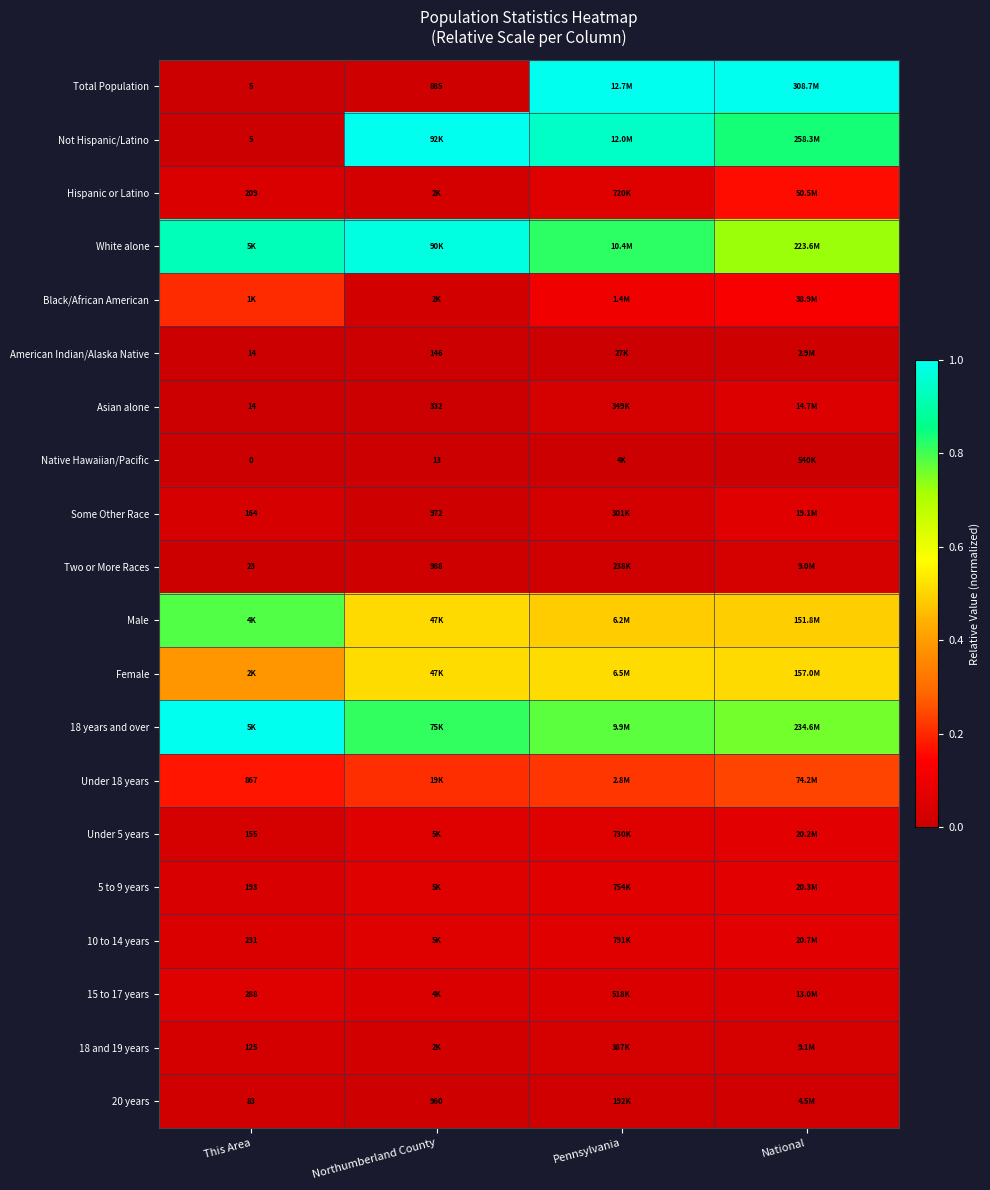

What is the difference between the highest and lowest values at Northumberland County?

1.0